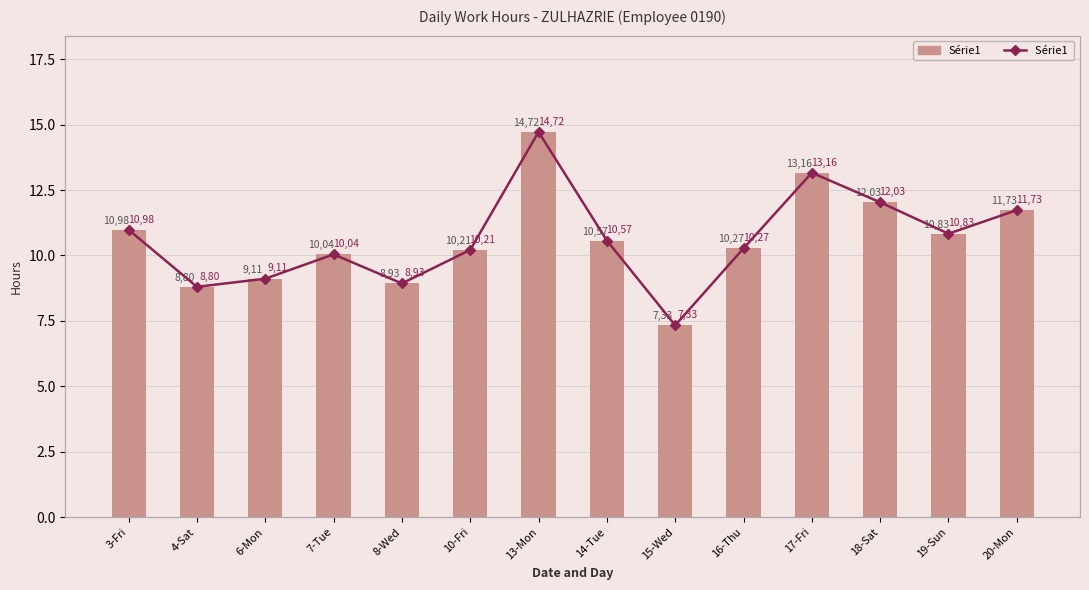

What is the value of the Série1  bar at the 12th from the left?

12.0